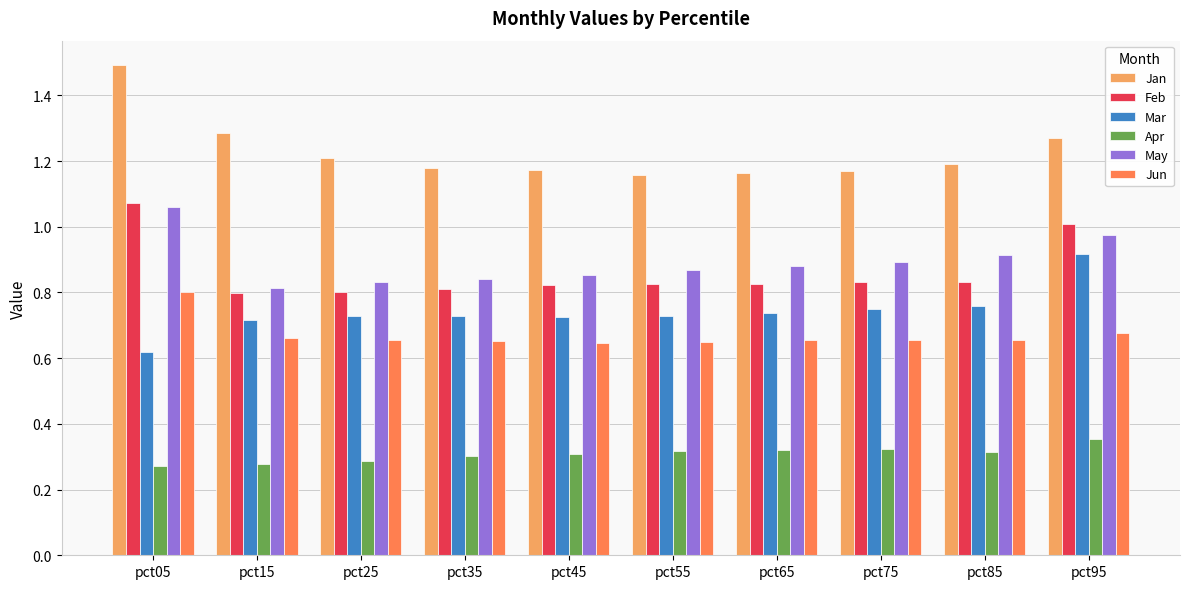

What is the sum of all Apr values?

3.1